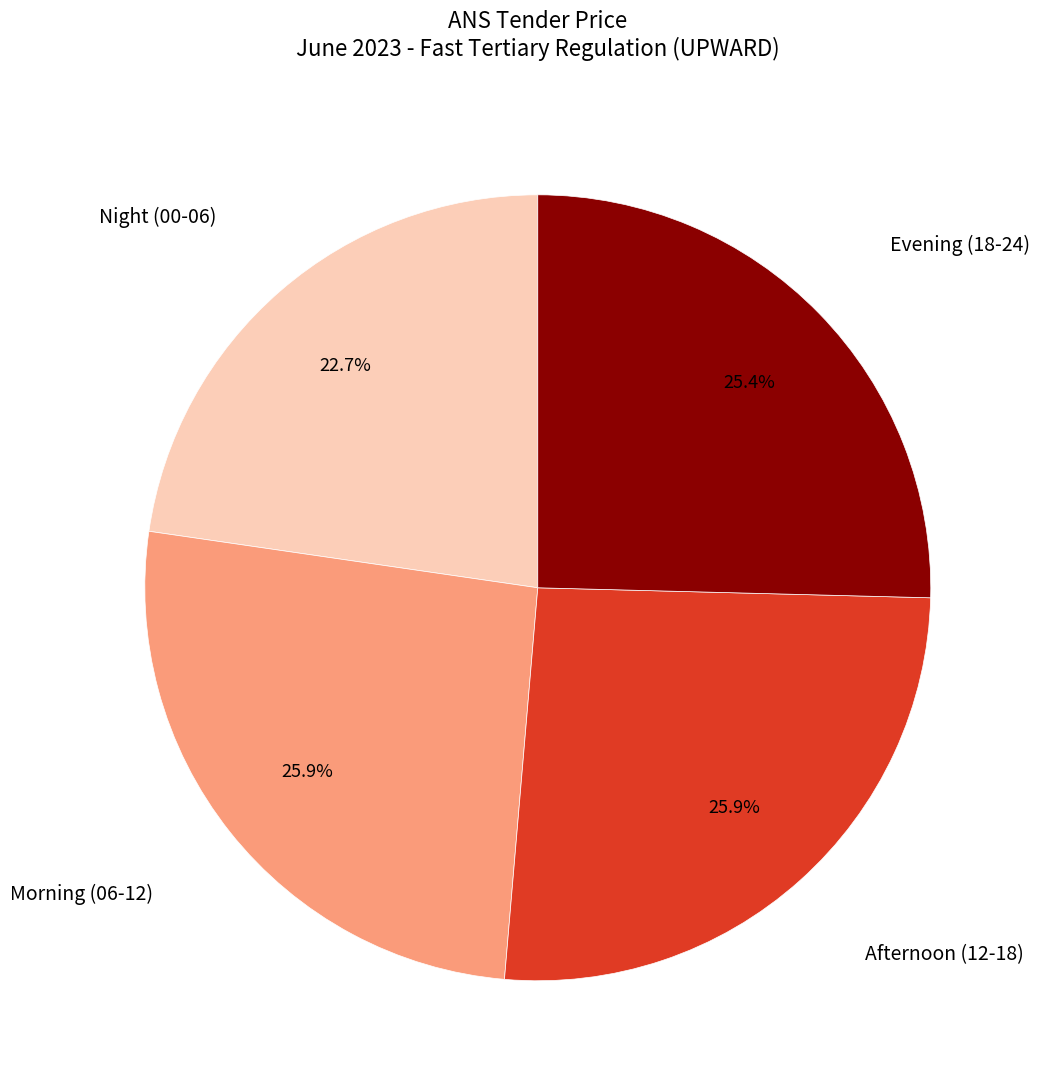

Which category has the smallest portion of the pie?

Night (00-06)